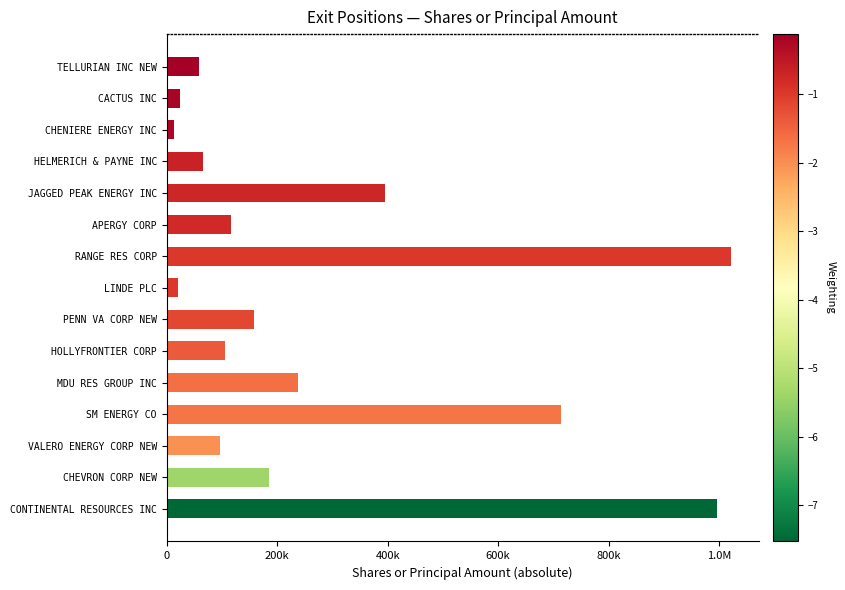

What is the change in value from TELLURIAN INC NEW to LINDE PLC?

-37514